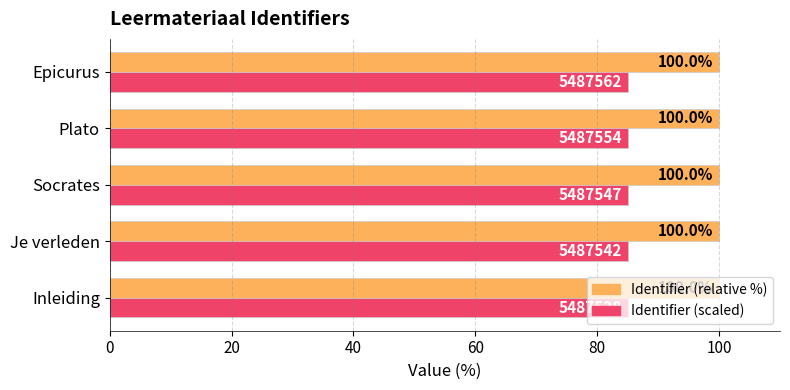

At Je verleden, list the series in order from smallest to largest.

Identifier (scaled), Identifier (relative %)